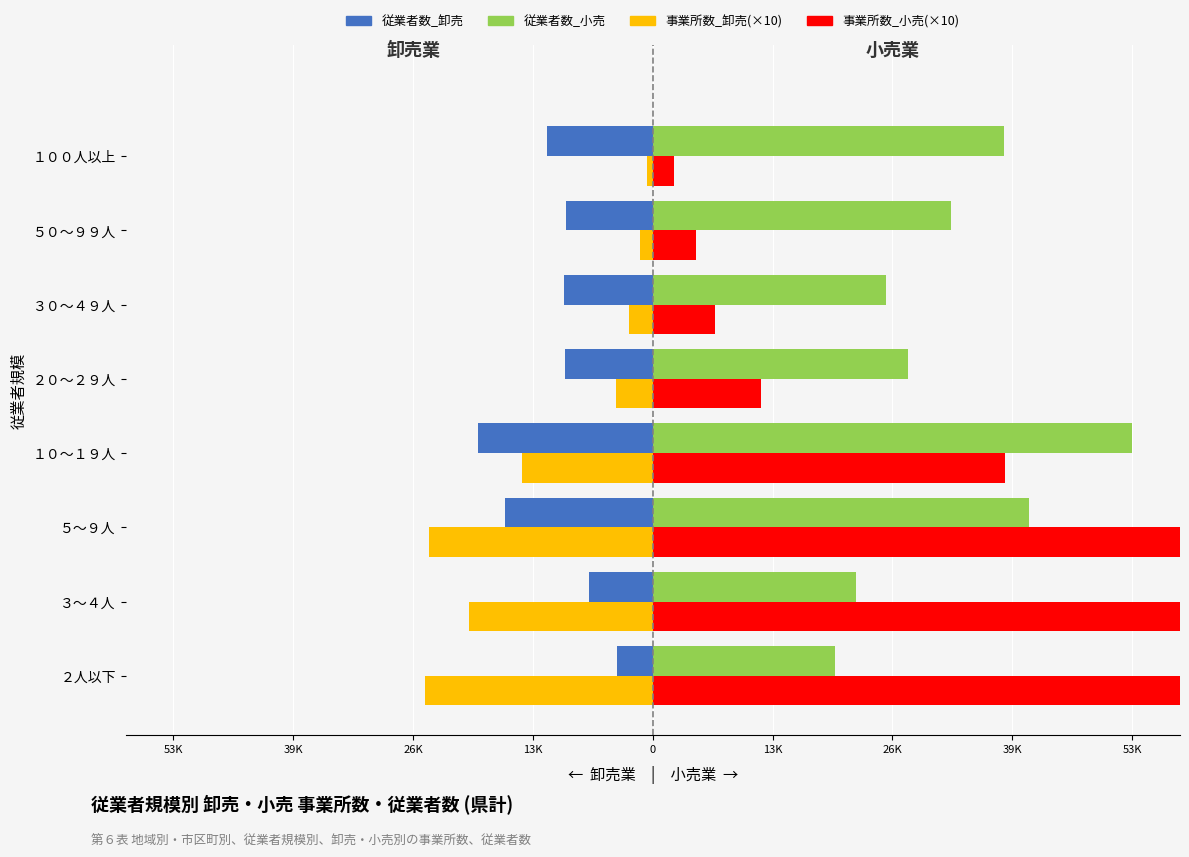

What is the value of the 事業所数_卸売(×10) bar at the 5th from the left?

-4110